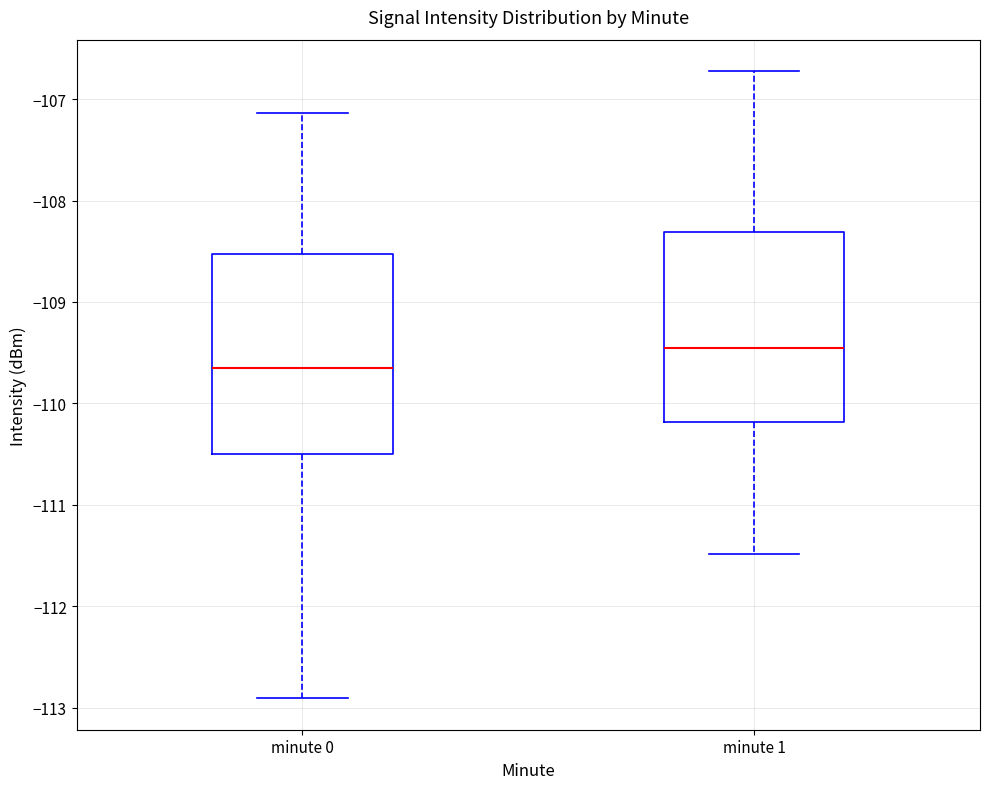

Reading left to right, read every box against the y-axis: the position of its median line, the range the box covers, and the ends of its whiskers. The values are not printed on the chart, so give them approximately, as read against the axis.

minute 0: median -109.6, box -110.5 to -108.5, whiskers -112.9 to -107.1
minute 1: median -109.4, box -110.2 to -108.3, whiskers -111.5 to -106.7